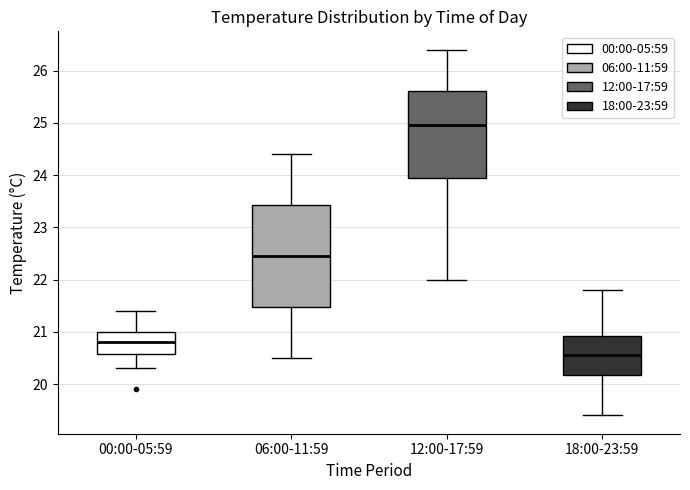

Comparing the boxes themselves (not the whiskers), which one is the tallest?

06:00-11:59